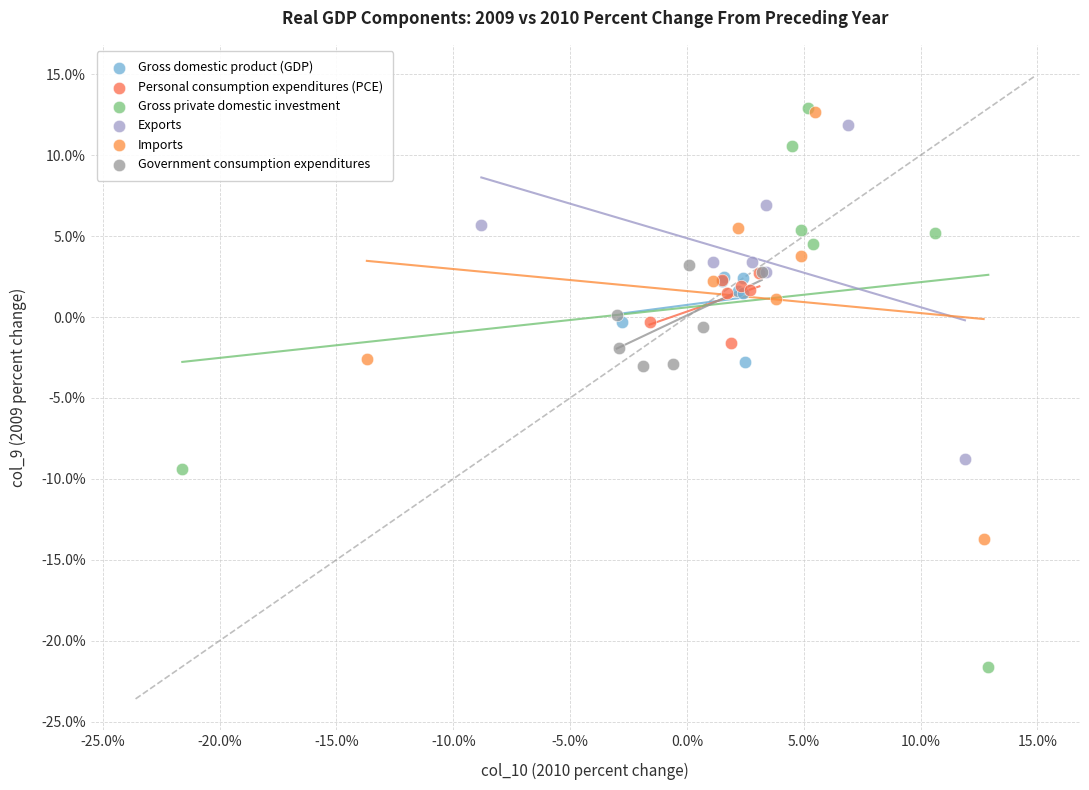

Which series has the widest spread of Y values?

Gross private domestic investment